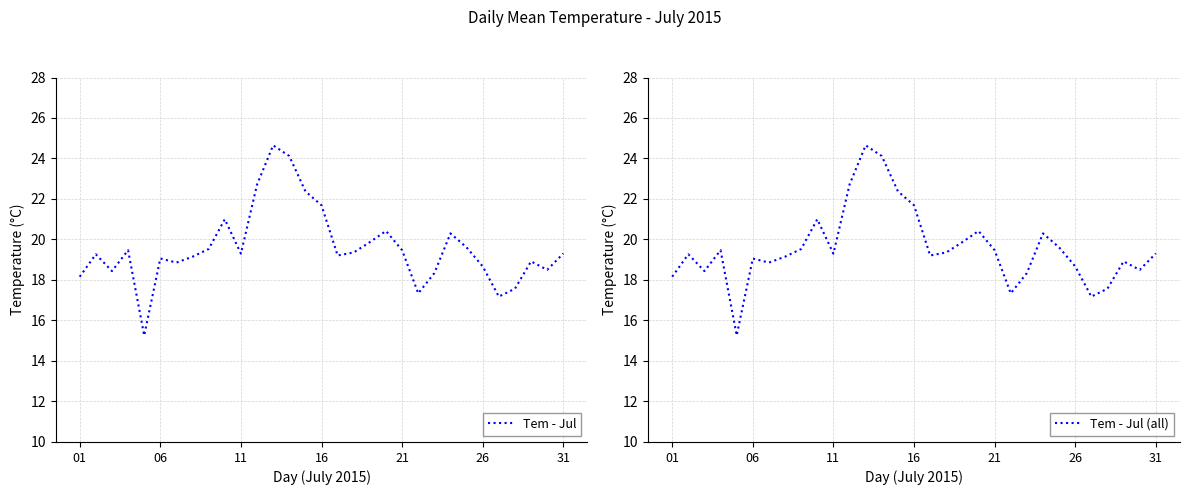

In Tem - Jul (all), how many points are higher than both neighbors (excluding endpoints)?

8